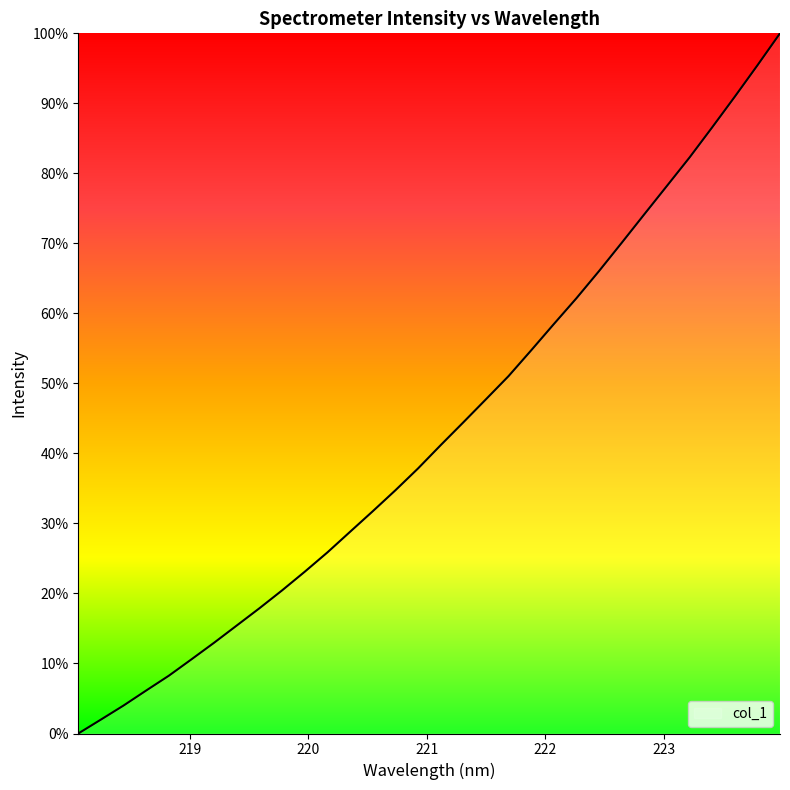

What is the greatest value displayed?

100.0